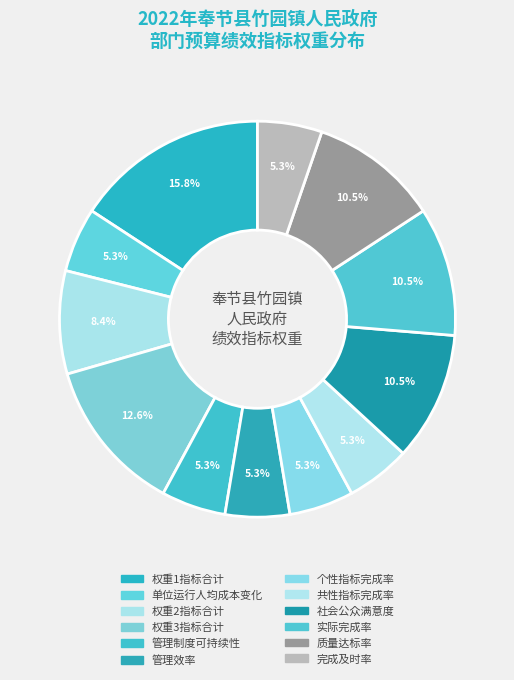

How many slices are in this pie chart?

12